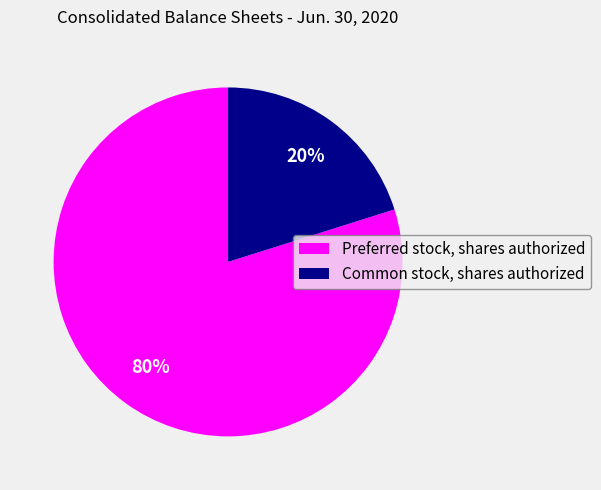

Between Preferred stock, shares authorized and Common stock, shares authorized, which is larger?

Preferred stock, shares authorized